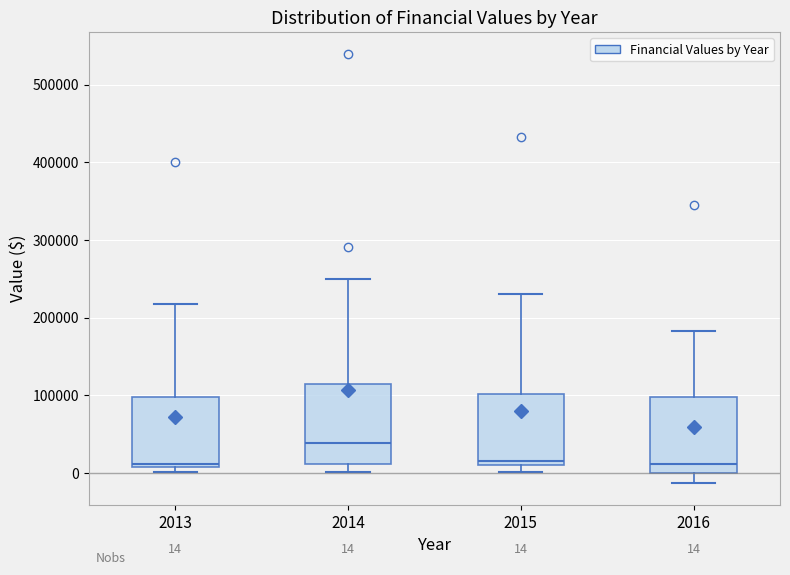

Which box has the highest median line?

2014